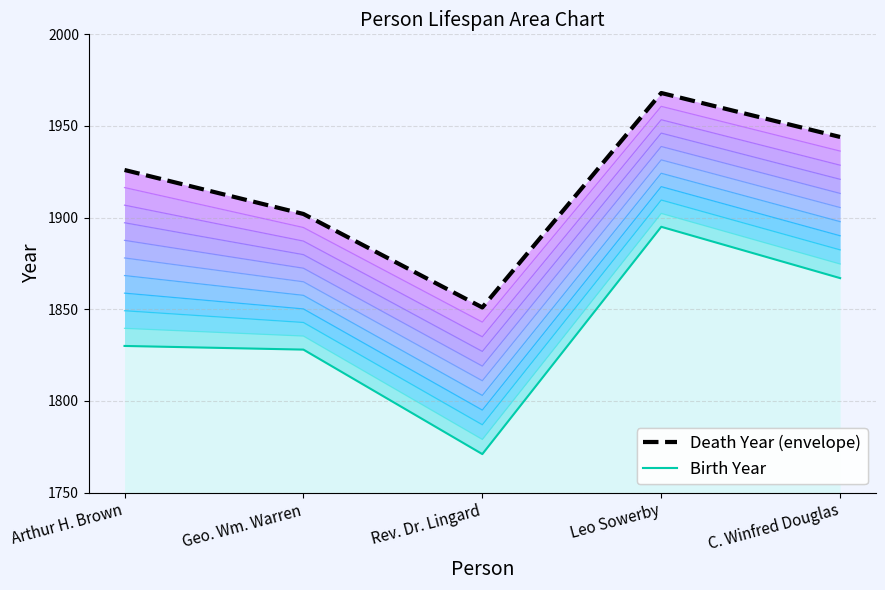

What is the minimum value for Birth Year?

1771